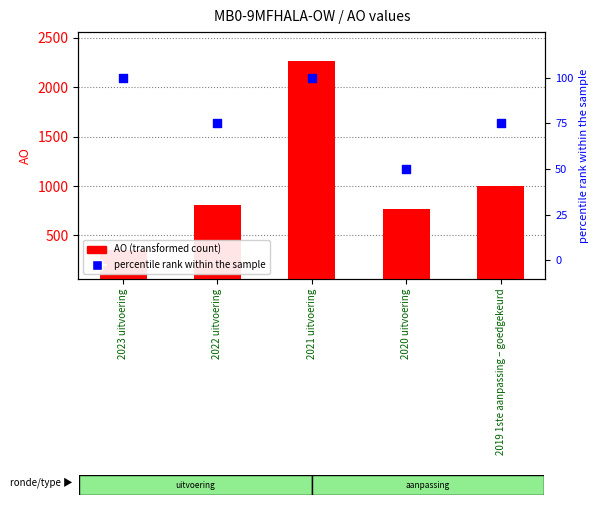

Is the value of percentile rank within the sample at 2022 uitvoering greater than the value of AO (transformed count) at 2021 uitvoering?

No